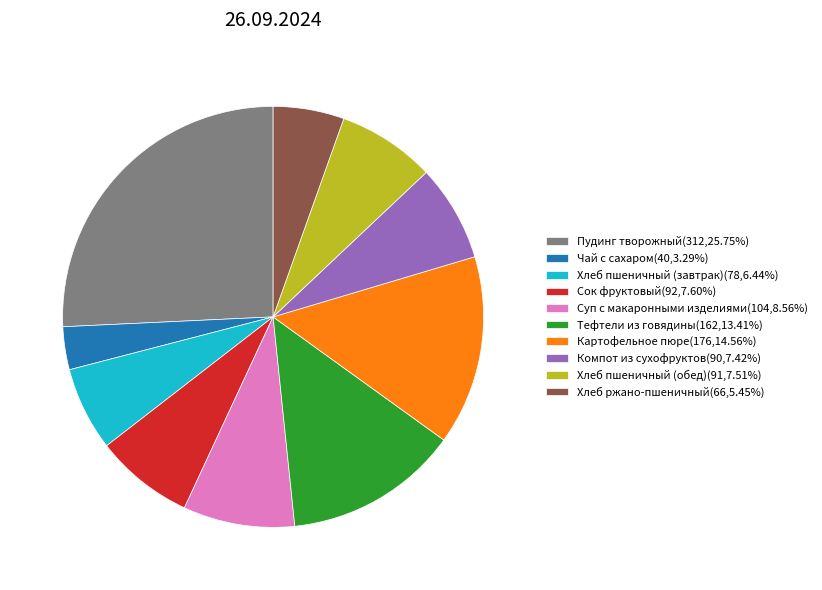

The Суп с макаронными изделиями slice represents 9% of the pie. True or false?

True